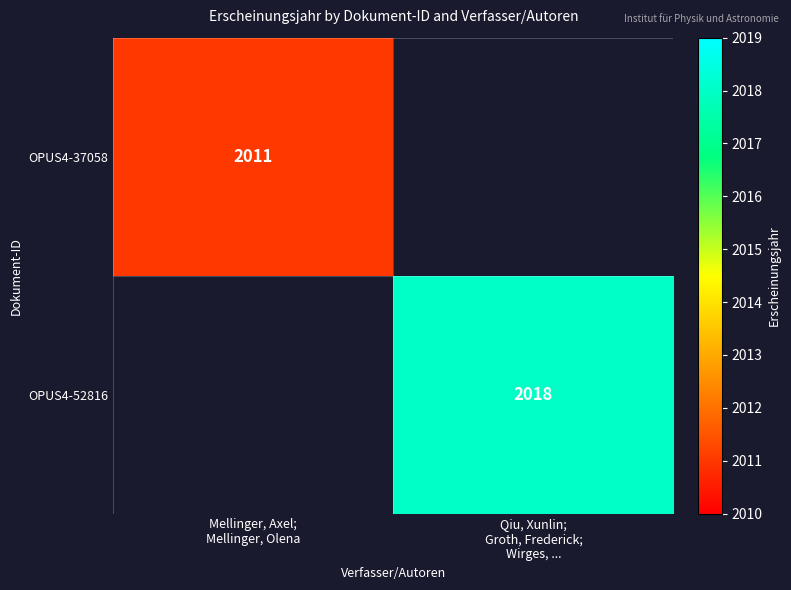

What is the highest value of the OPUS4-37058 series?

2011